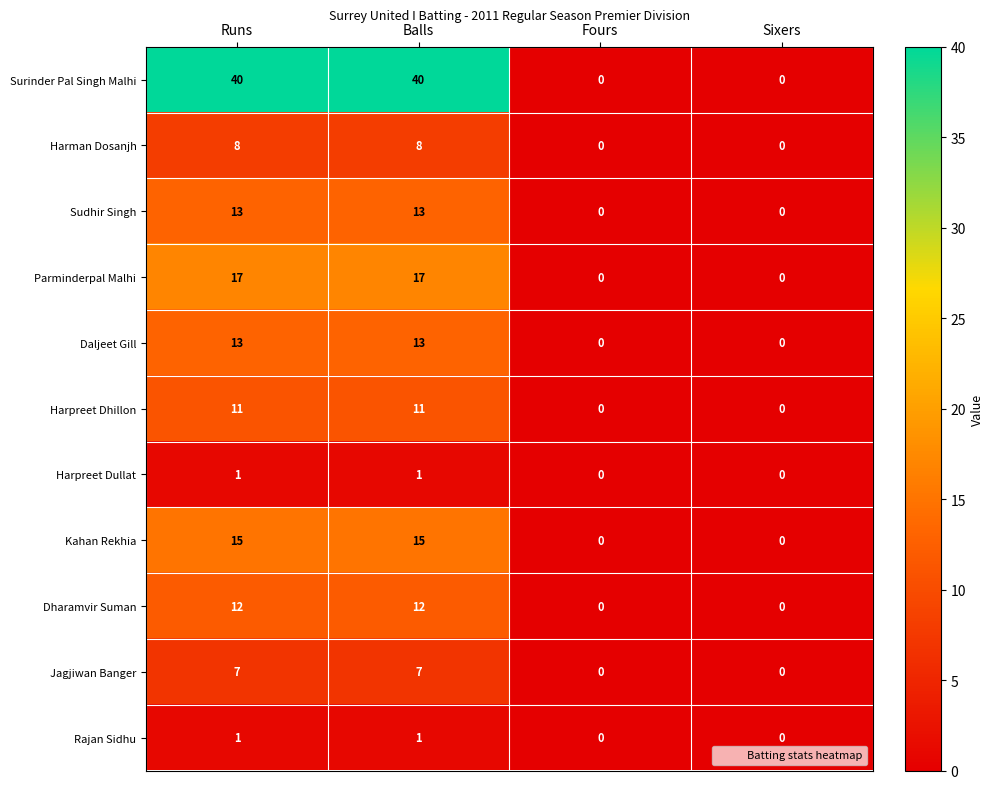

How many Surinder Pal Singh Malhi values are between 0 and 40?

4